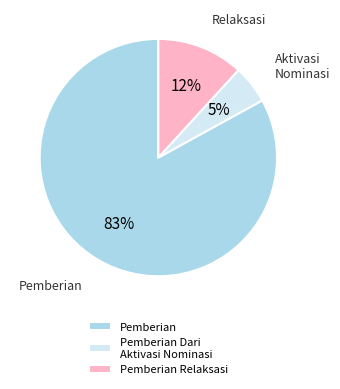

Count the number of slices in the pie.

3